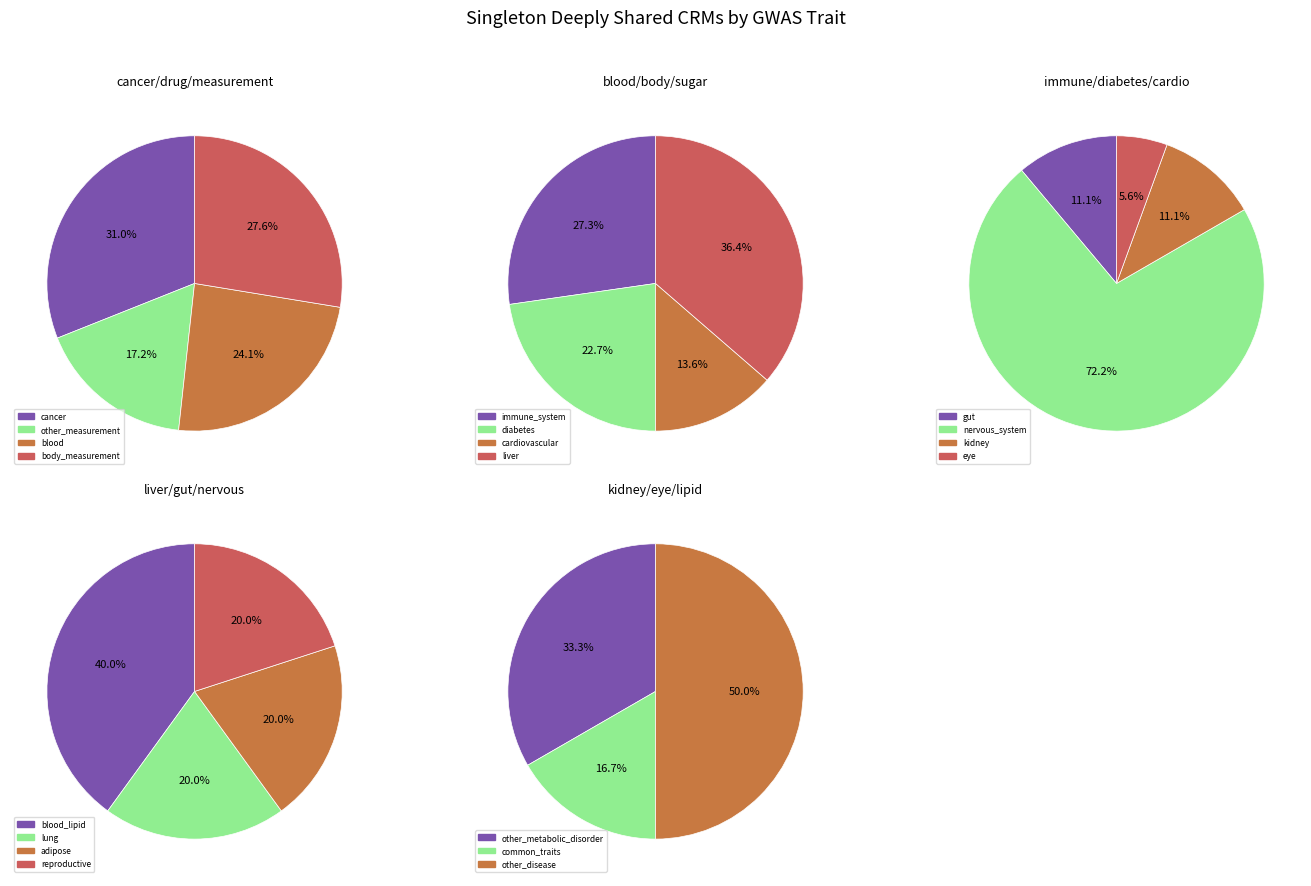

Is it true that blood is 23% of the pie?

False